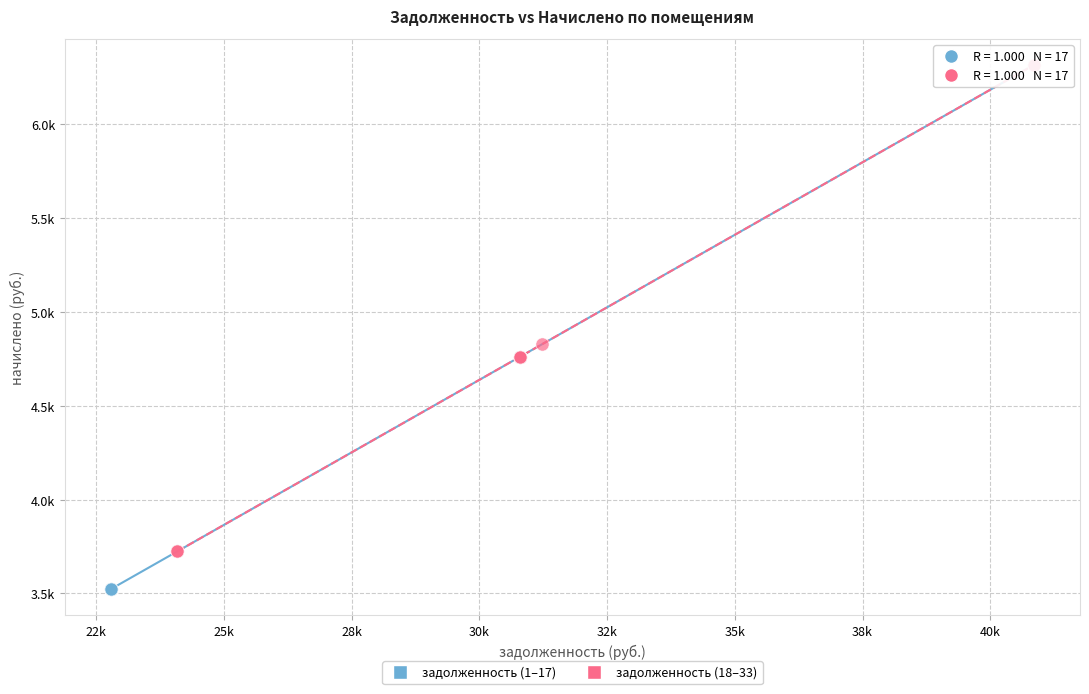

What are all the series names shown in the legend?

задолженность (1–17), задолженность (18–33)